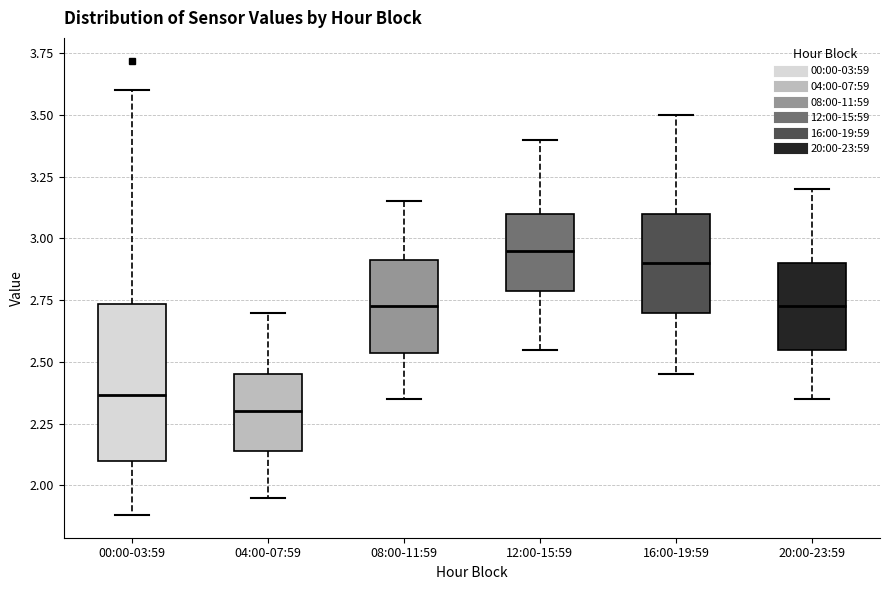

Which box is the tallest, from its lower edge to its upper edge?

00:00-03:59